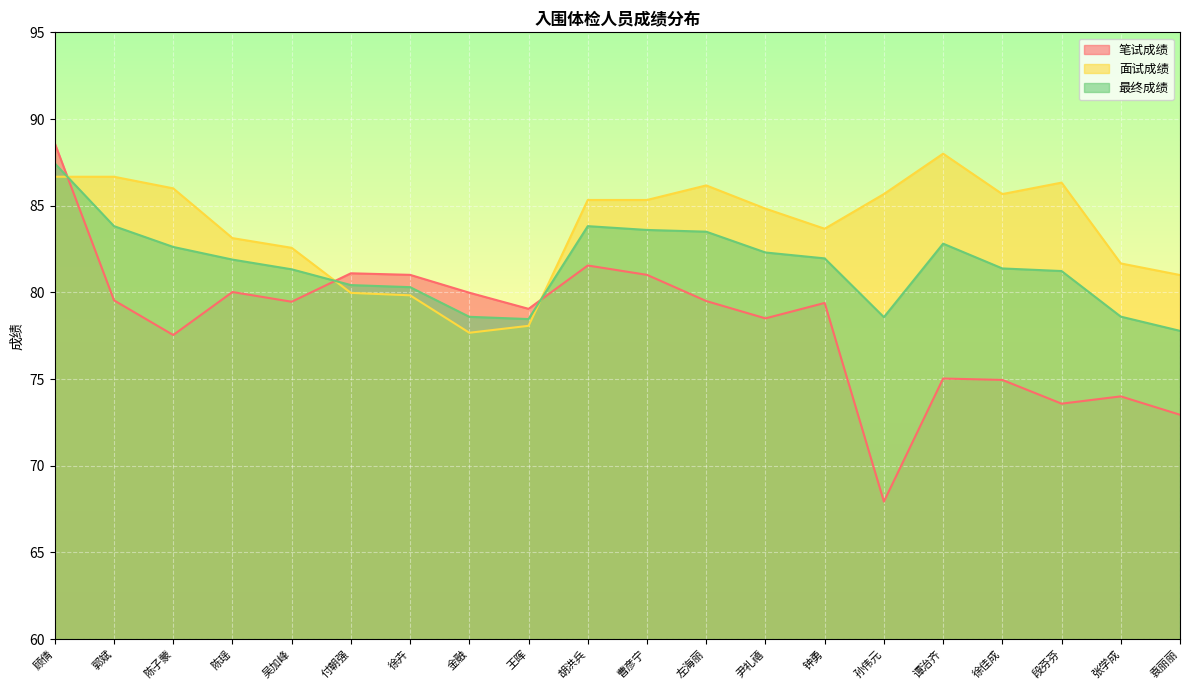

What is the sum of the 面试成绩 values at 段芬芬 and 陈瑶?

169.5